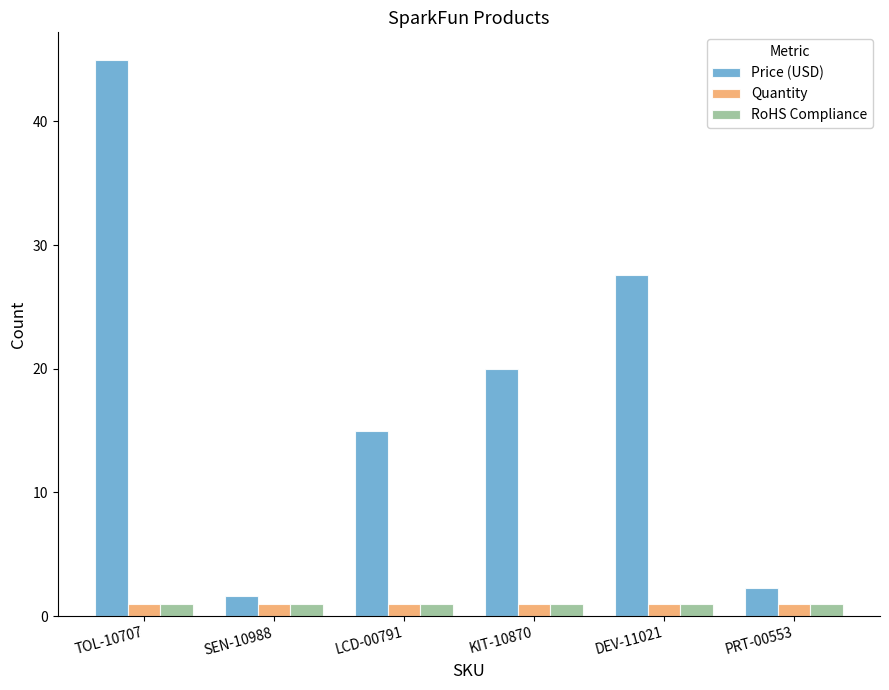

What is the maximum value for Quantity?

1.0